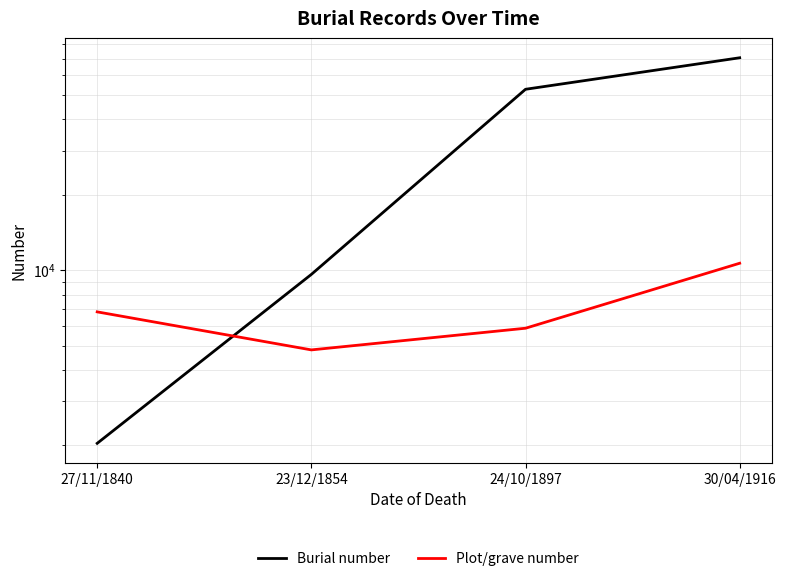

Is the value of Burial number at 27/11/1840 greater than the value of Plot/grave number at 27/11/1840?

No